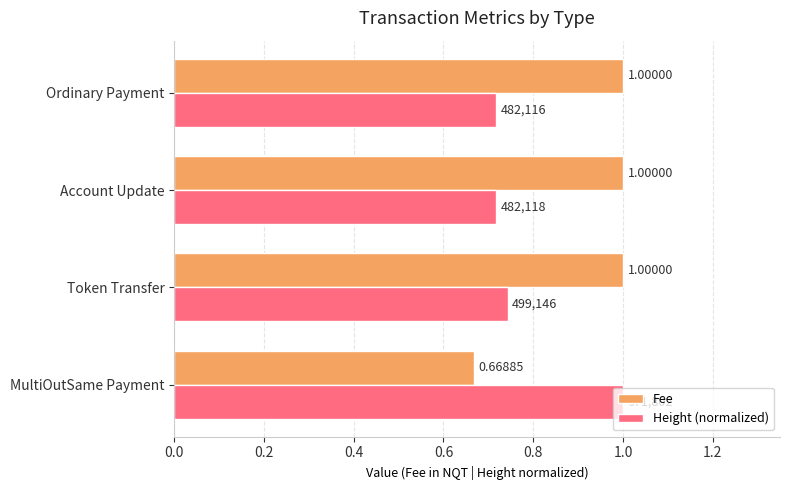

At which label is Fee closest to 0?

MultiOutSame Payment